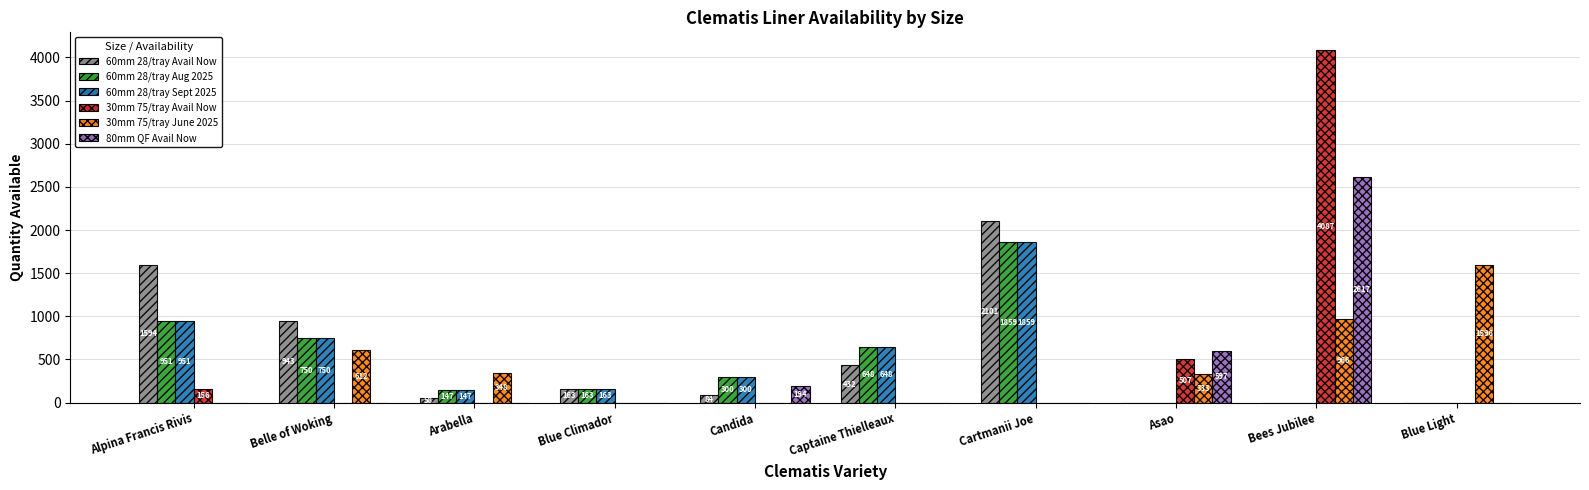

What is the total value across all series at Arabella?

699.8